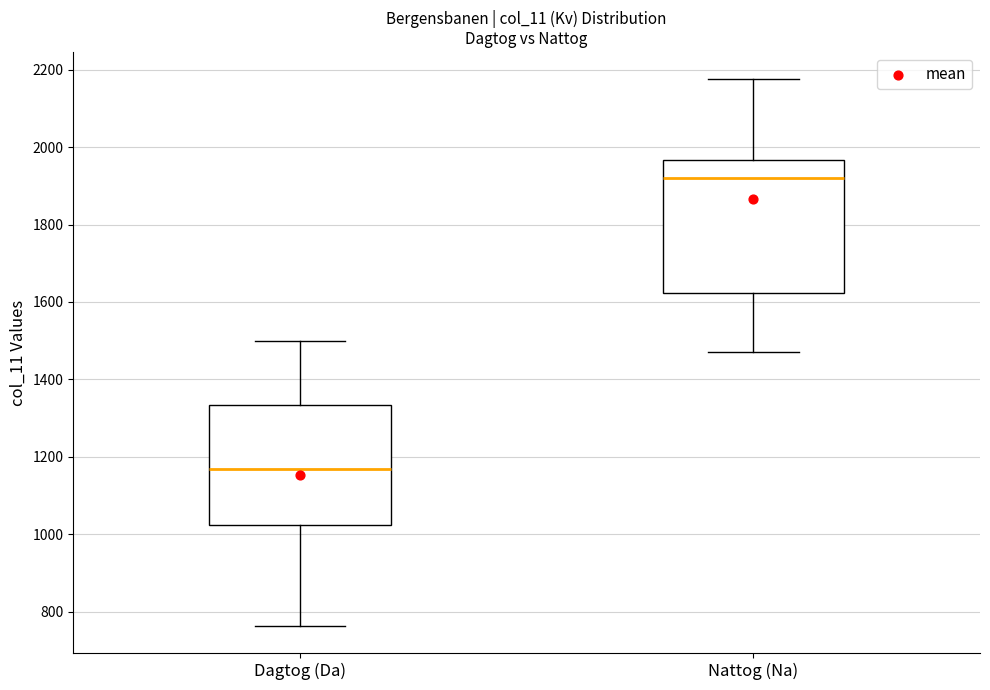

Reading left to right, transcribe this box plot: for each box, give where its median line is, the range the box spans, and where its two whiskers end, as read against the y-axis. The values are not printed on the chart, so give them approximately, as read against the axis.

Dagtog (Da): median 1160, box 1020 to 1340, whiskers 760 to 1500
Nattog (Na): median 1920, box 1620 to 1960, whiskers 1480 to 2180